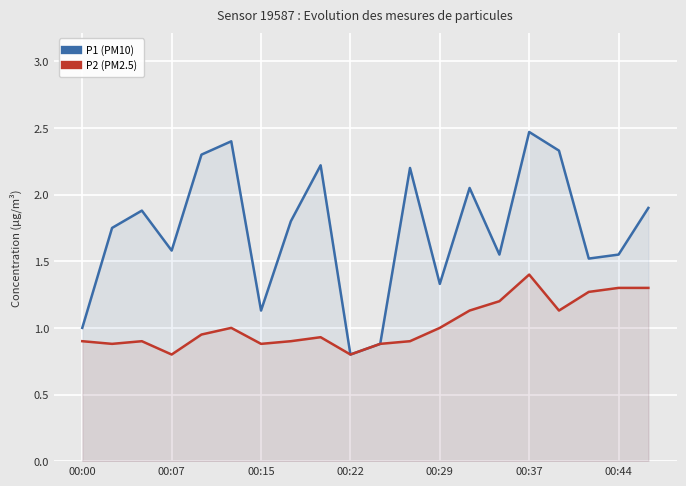

True or false: P1 (PM10) and P2 (PM2.5) intersect in this chart.

False